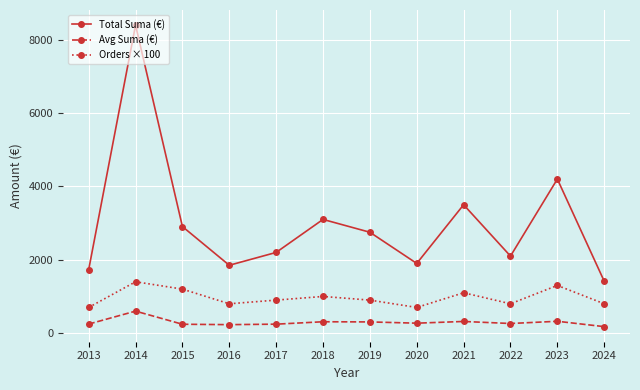

What are all the series names shown in the legend?

Total Suma (€), Avg Suma (€), Orders × 100